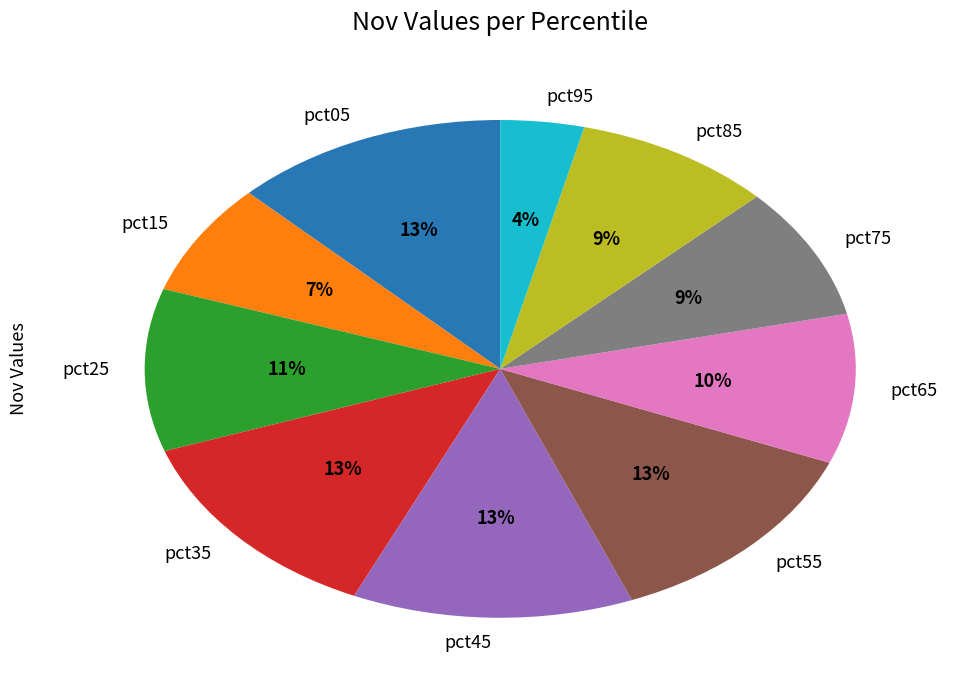

Combined, do pct85 and pct75 account for over 50%?

No